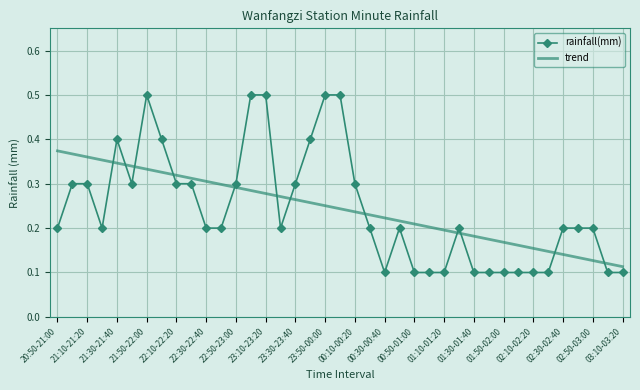

What is the greatest value displayed?

0.5